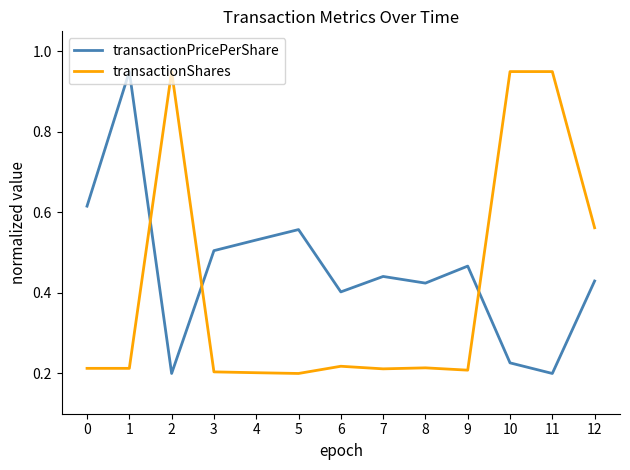

Does the chart display data point markers on the line(s)?

No